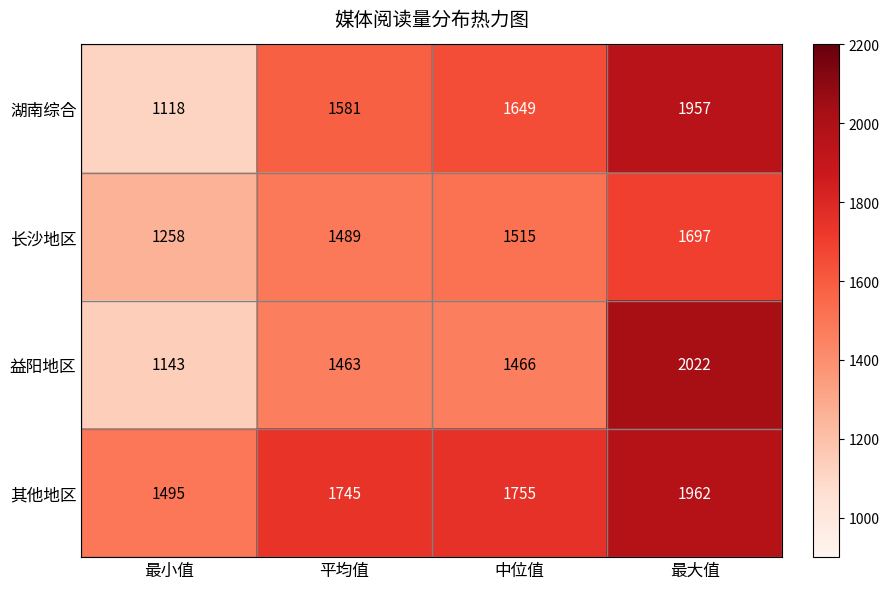

At how many categories does at least one series exceed 1547?

3